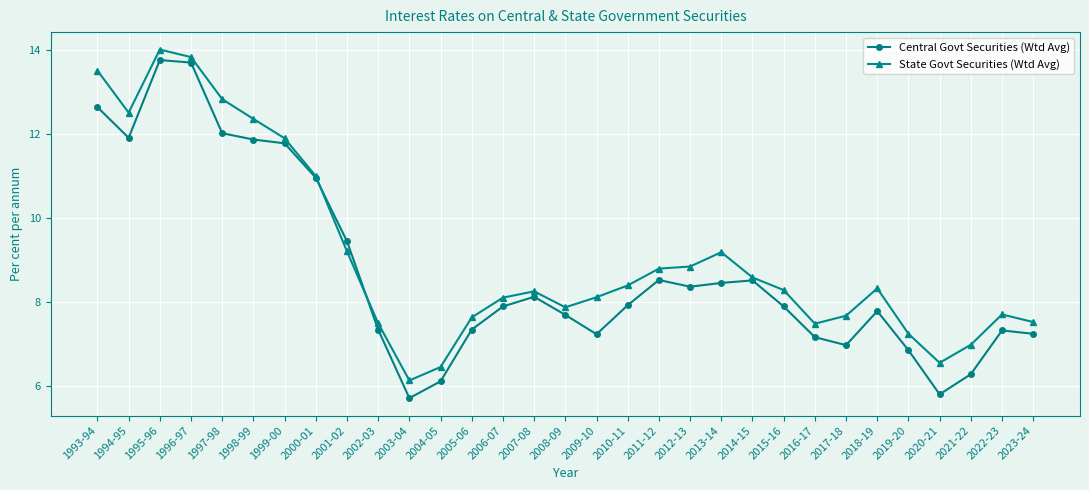

What position from the right is 1996-97?

28